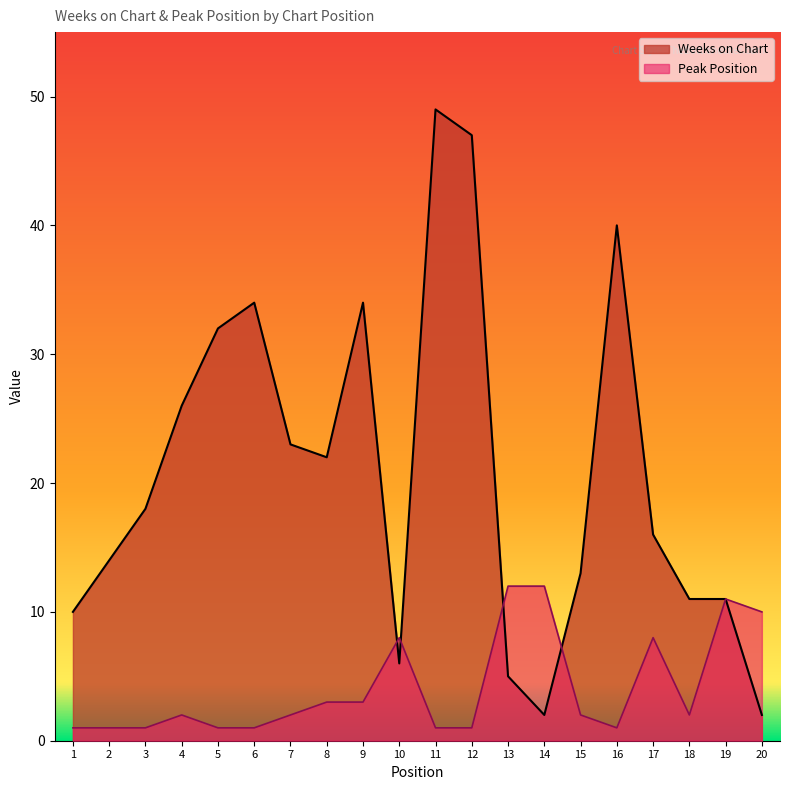

Which category has the highest value across all series?

11